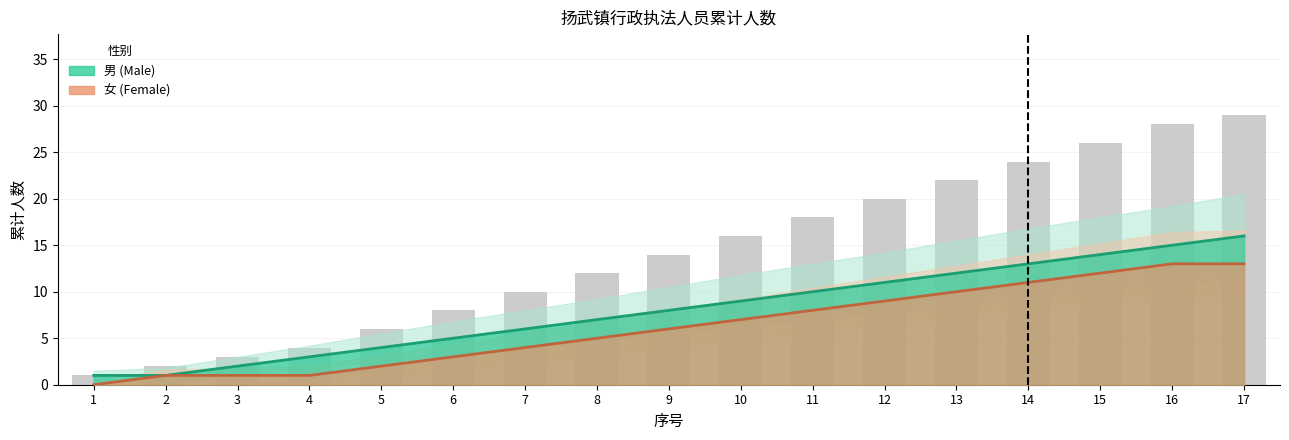

Reading left to right, list all the values displayed in this chart.

男 (Male): 1=1	2=1	3=2	4=3	5=4	6=5	7=6	8=7	9=8	10=9	11=10	12=11	13=12	14=13	15=14	16=15	17=16
女 (Female): 1=0	2=1	3=1	4=1	5=2	6=3	7=4	8=5	9=6	10=7	11=8	12=9	13=10	14=11	15=12	16=13	17=13